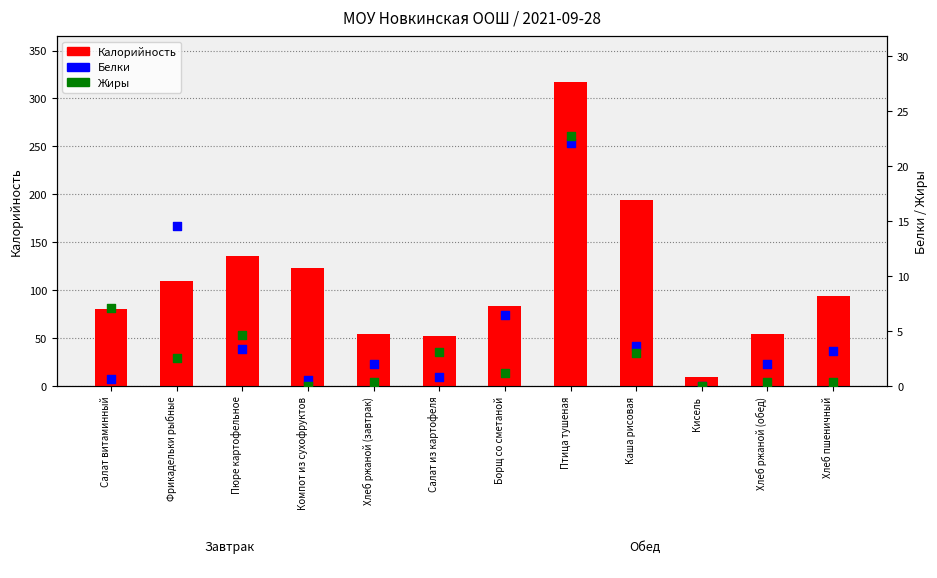

At which category is the sum across all series the highest?

Птица тушеная